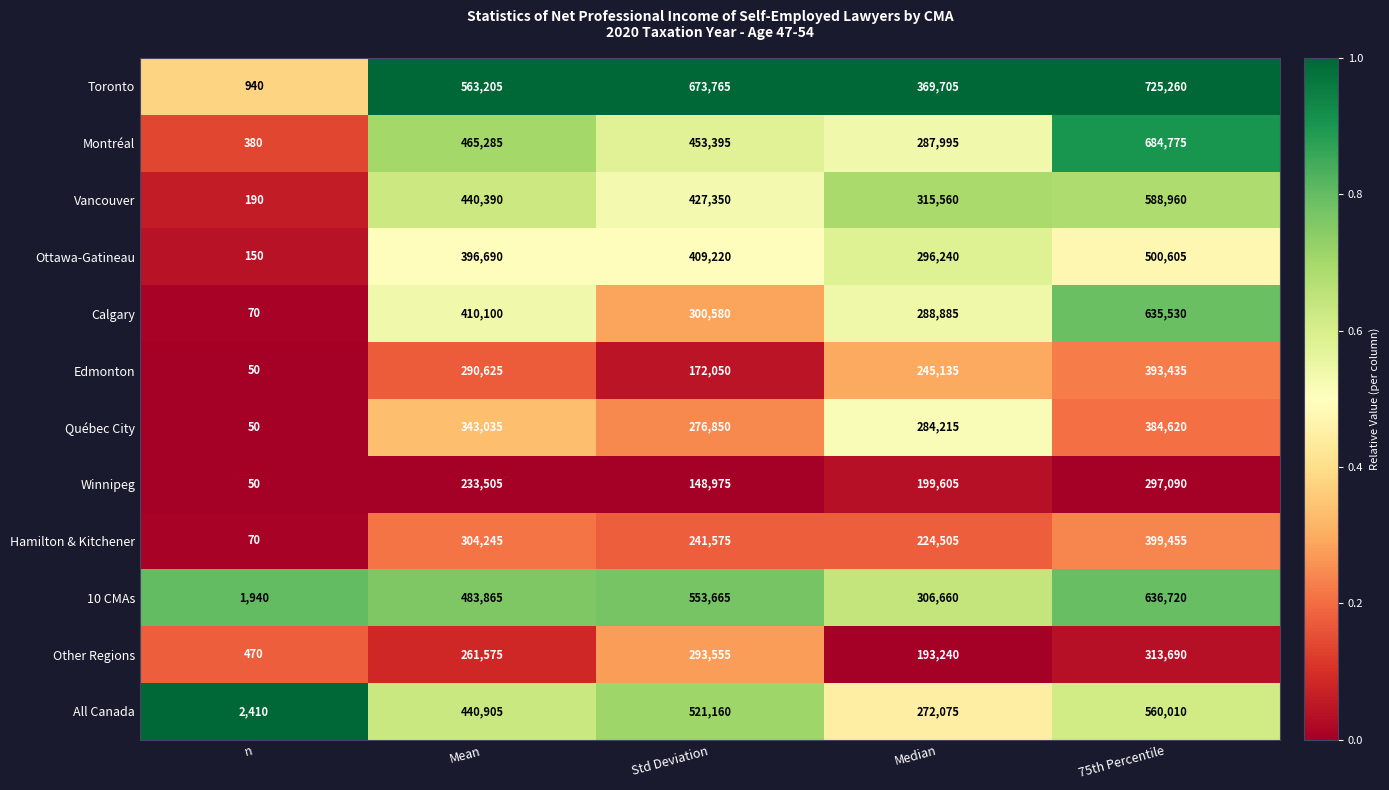

List the labels in order of Montréal value, smallest first.

n, Median, Std Deviation, Mean, 75th Percentile